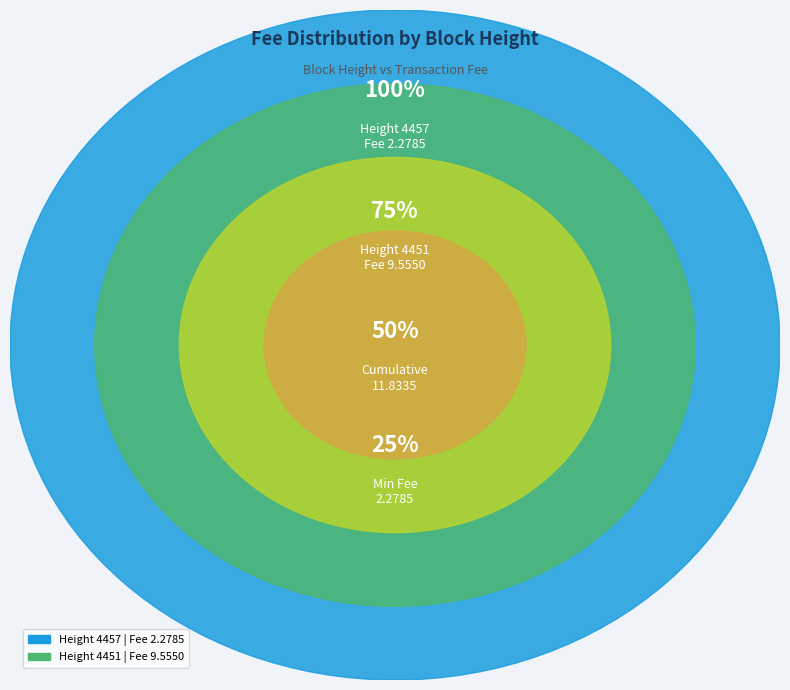

Is 4457 the majority of the pie?

No